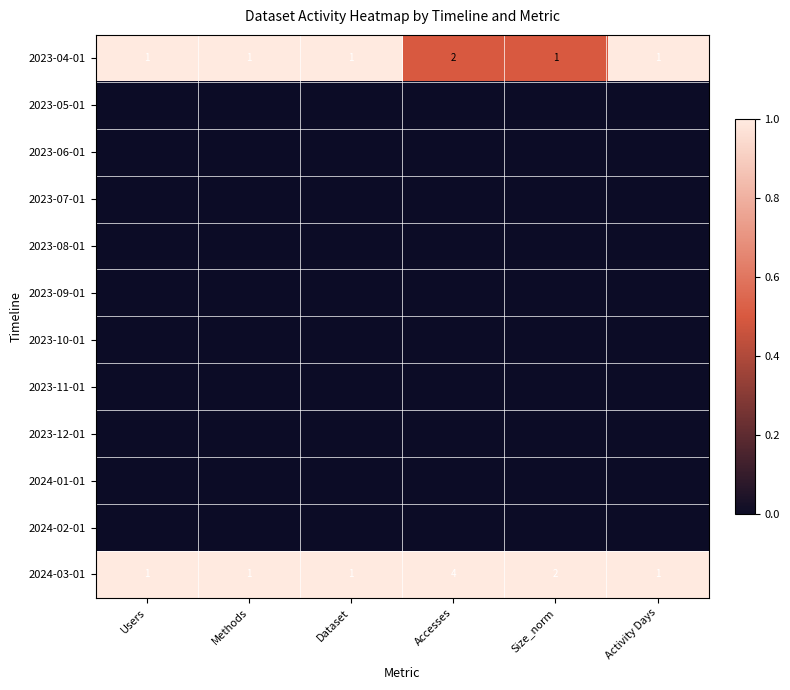

The 2024-03-01 series shows 1 at Size_norm. True or false?

False